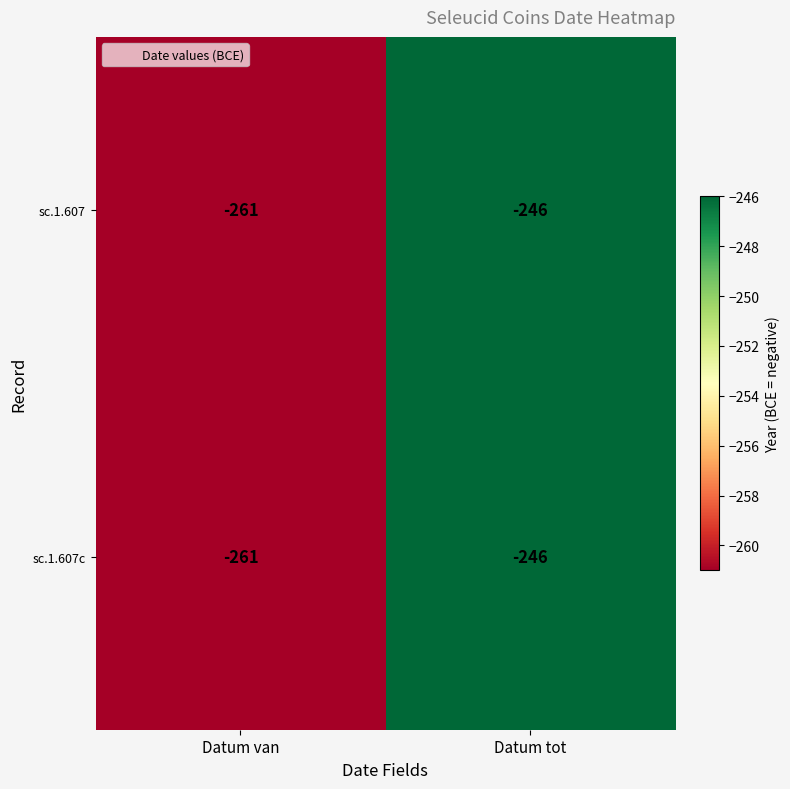

Is it true that sc.1.607c equals -246 at Datum tot?

True